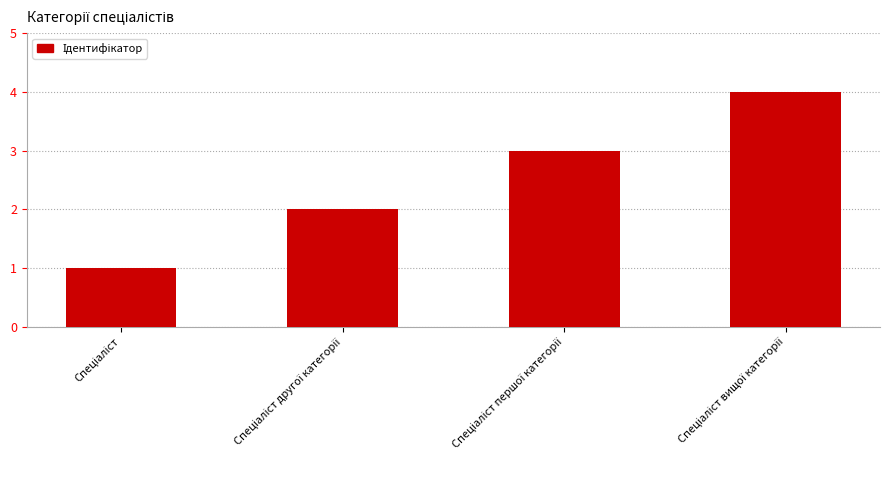

What is the maximum value shown in the chart?

4